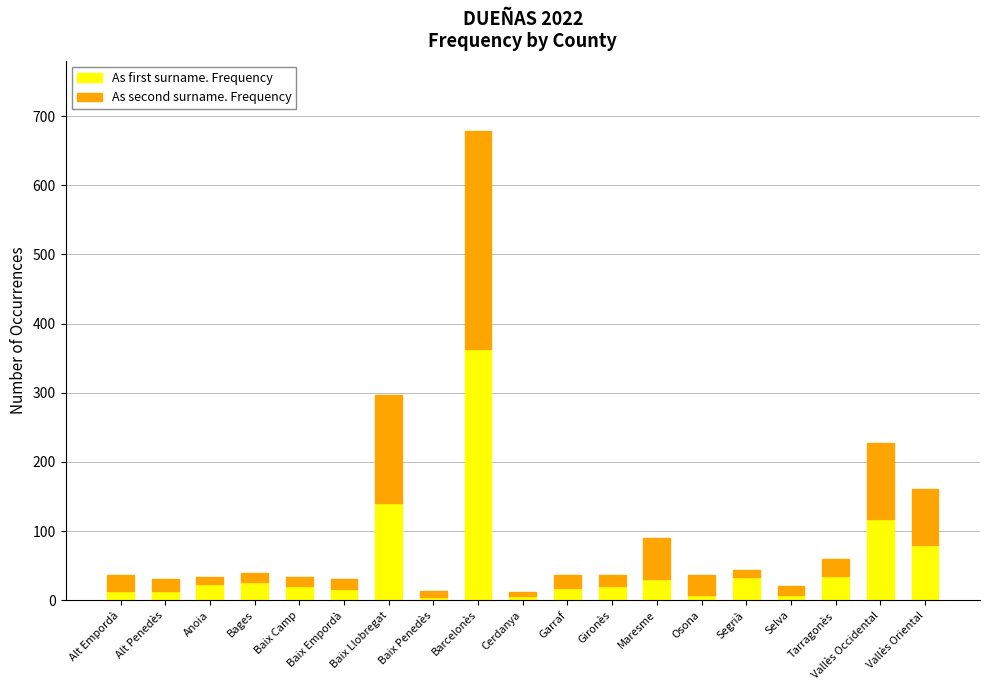

What is the highest value of the As first surname. Frequency series?

363